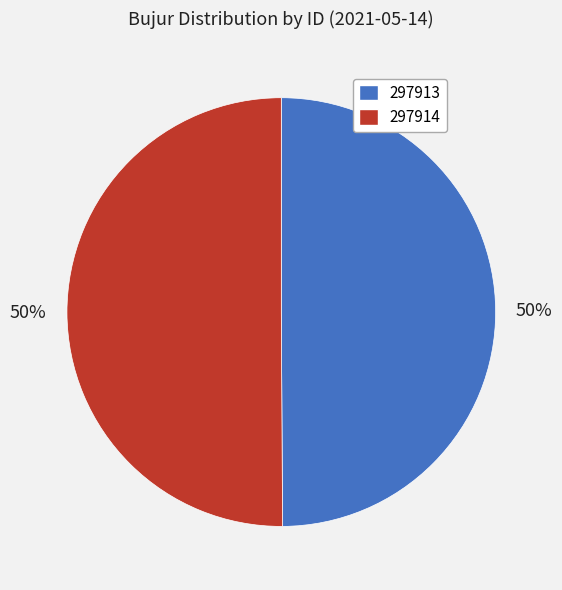

To the nearest percent, what is the average slice percentage?

50%